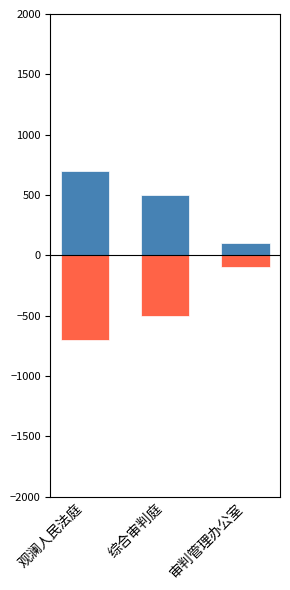

Which series has the largest range (max minus min)?

案件数量(正)